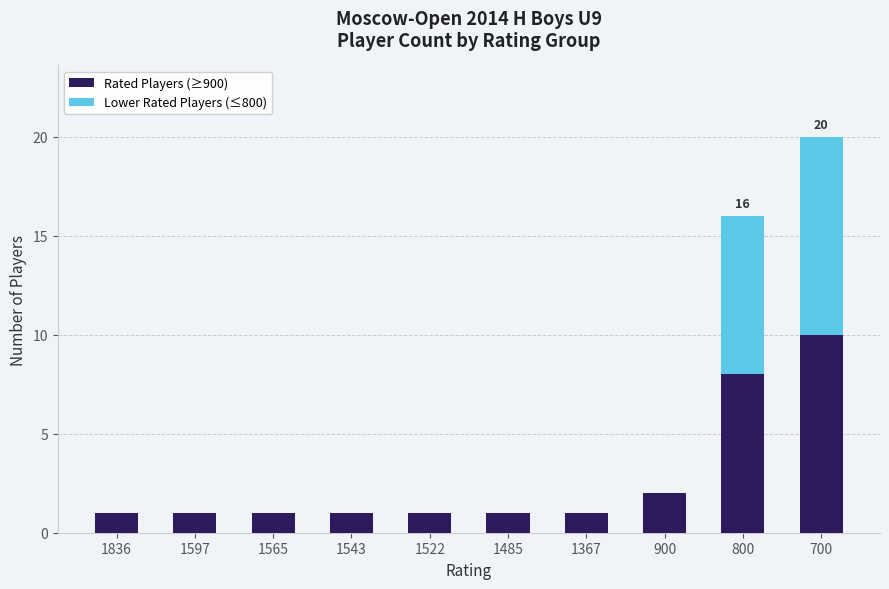

What is the maximum value for Rated Players (≥900)?

10